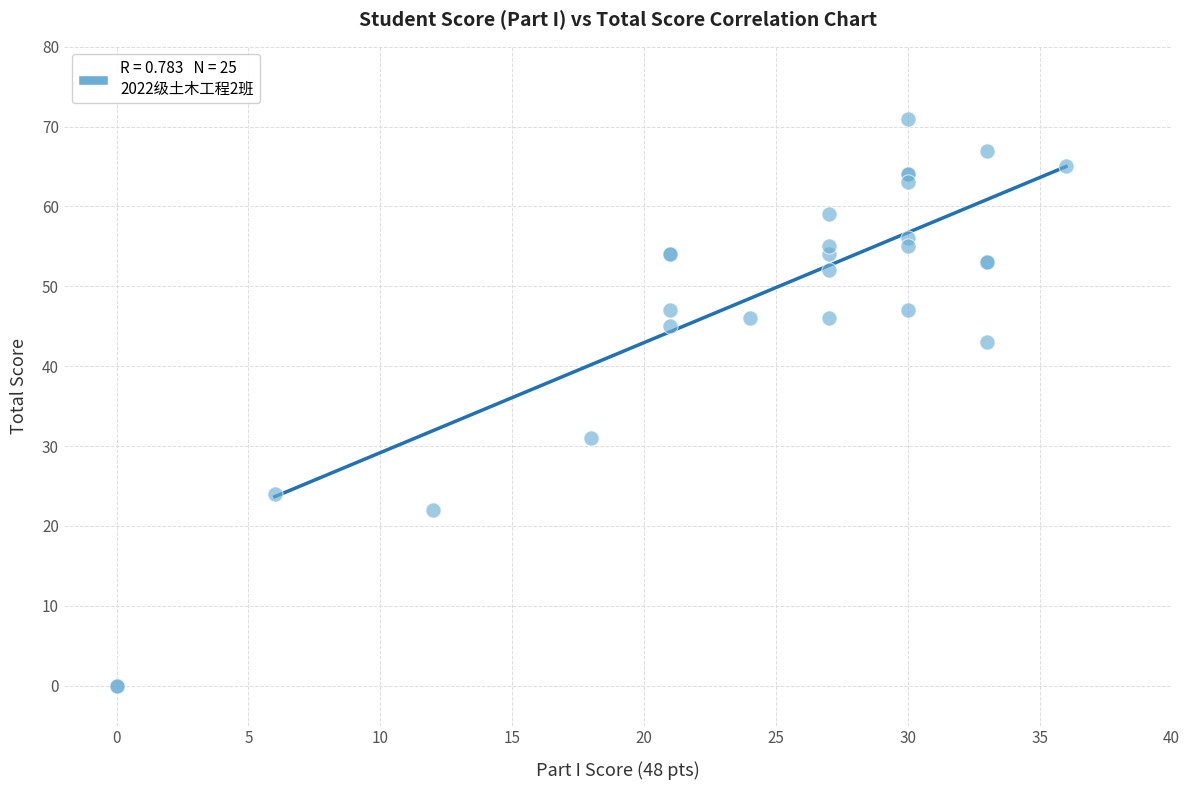

What Y value in the scatter plot is closest to 35?

31